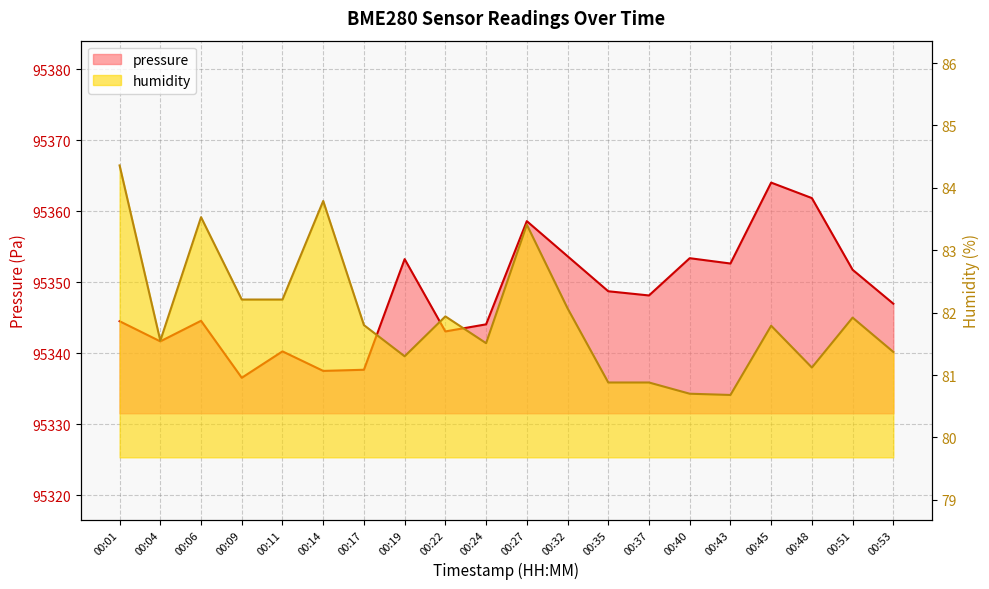

Between 00:17 and 00:19, which series saw the biggest shift?

pressure